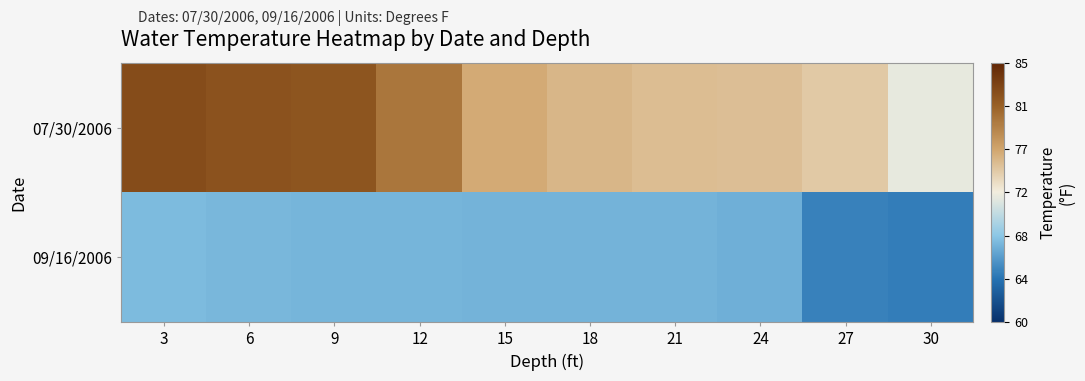

Rank the series by their maximum value, from lowest to highest.

09/16/2006, 07/30/2006